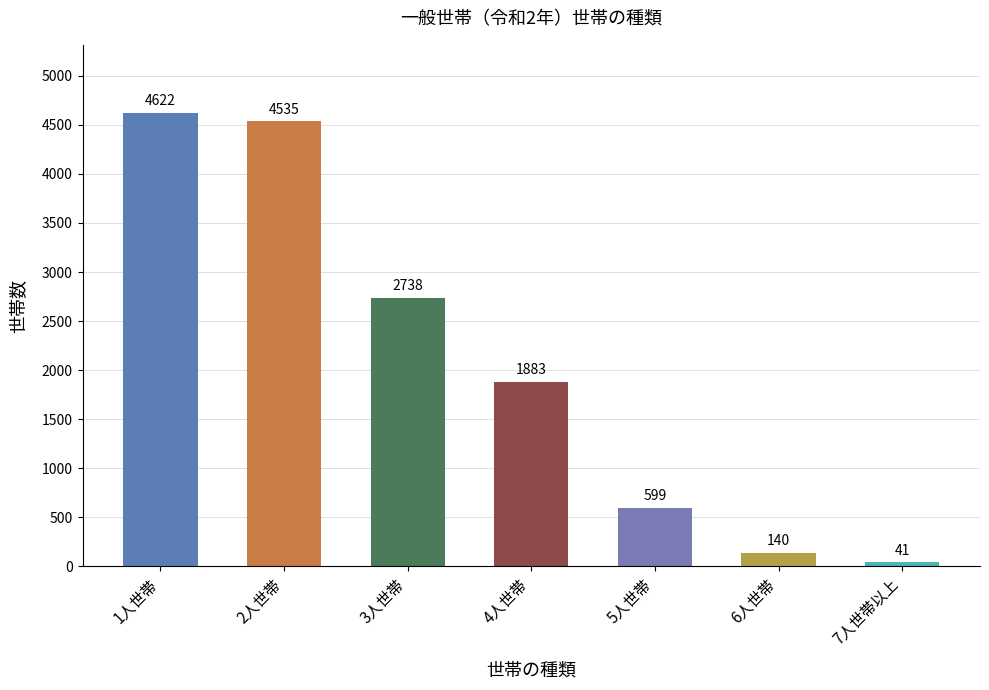

Where does the data first go above 1883?

1人世帯